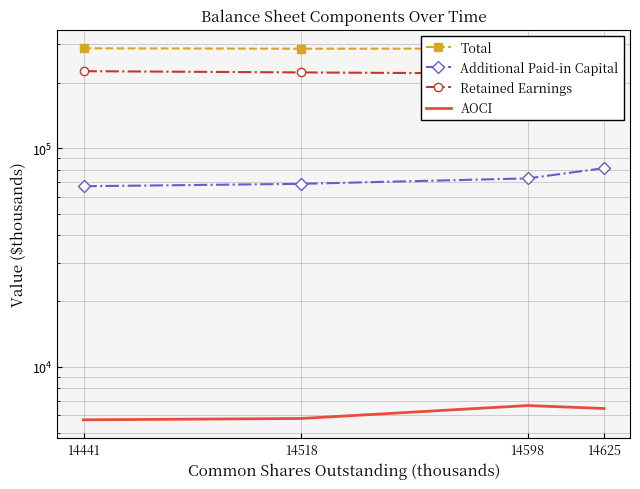

Rank the series by their average value, from highest to lowest.

Total, Retained Earnings, Additional Paid-in Capital, AOCI